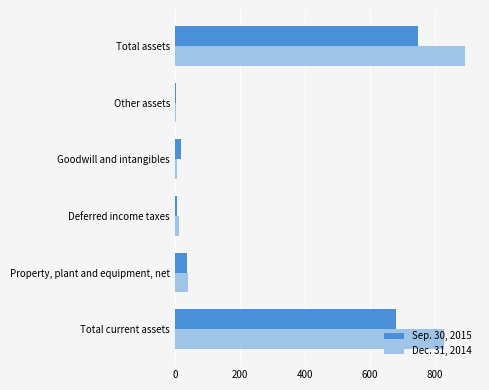

Rank the series at Property, plant and equipment, net from highest to lowest value.

Dec. 31, 2014, Sep. 30, 2015